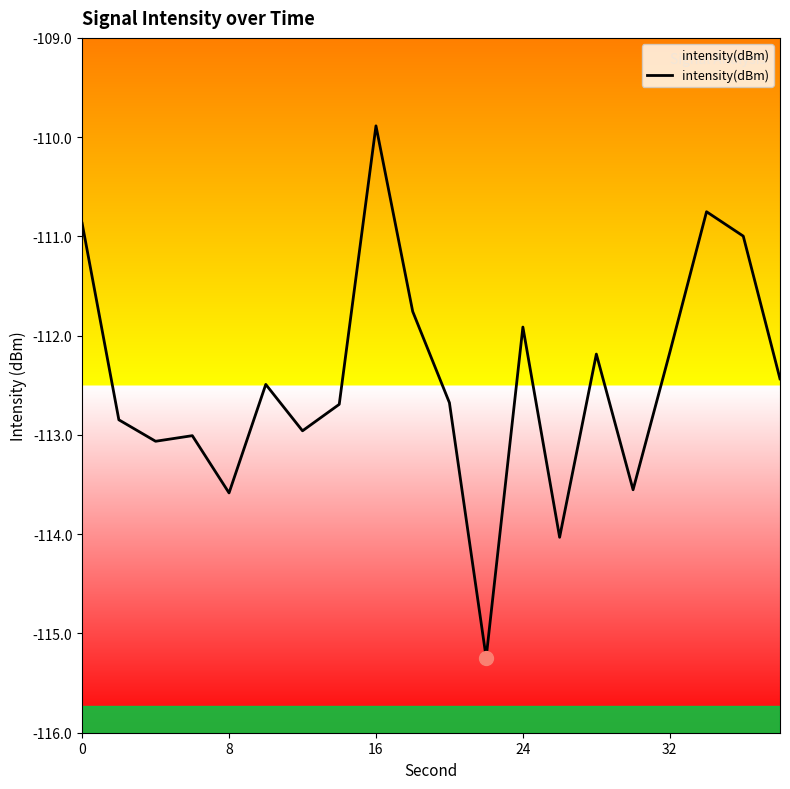

True or false: the data shows -110.9 at 0.

True